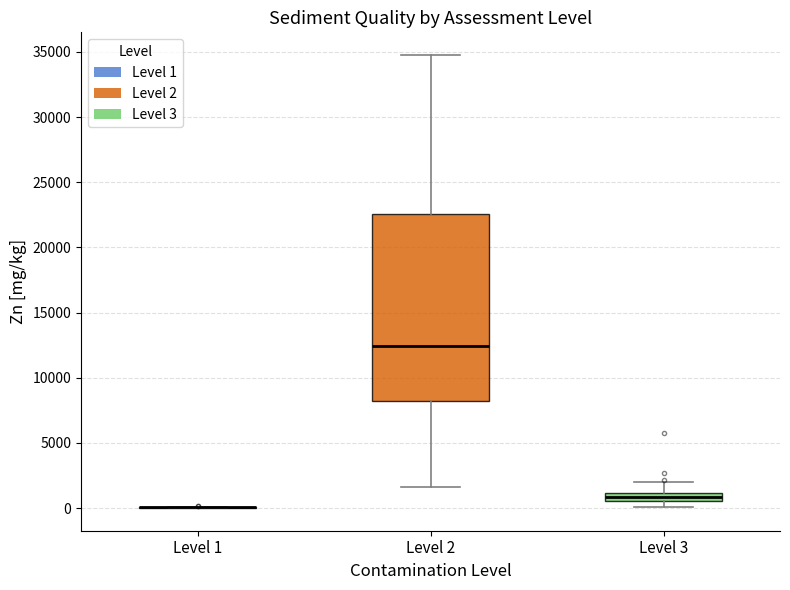

Which box is the tallest, from its lower edge to its upper edge?

Level 2